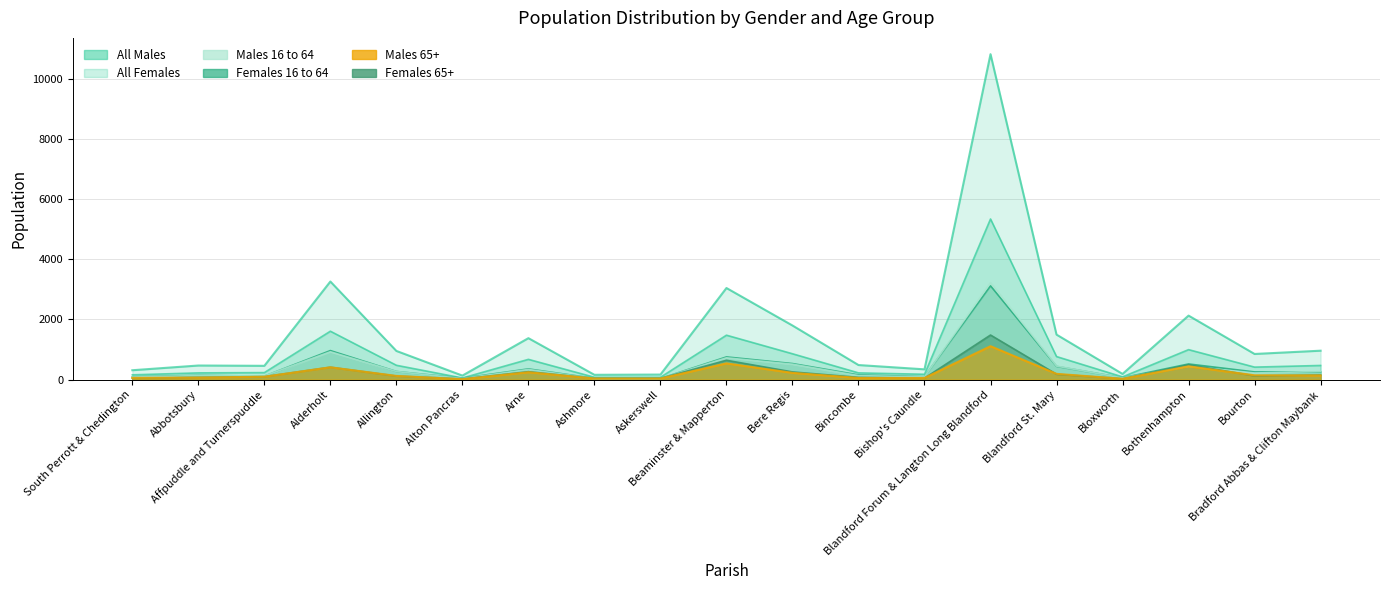

Which series has the widest spread of values?

All Females